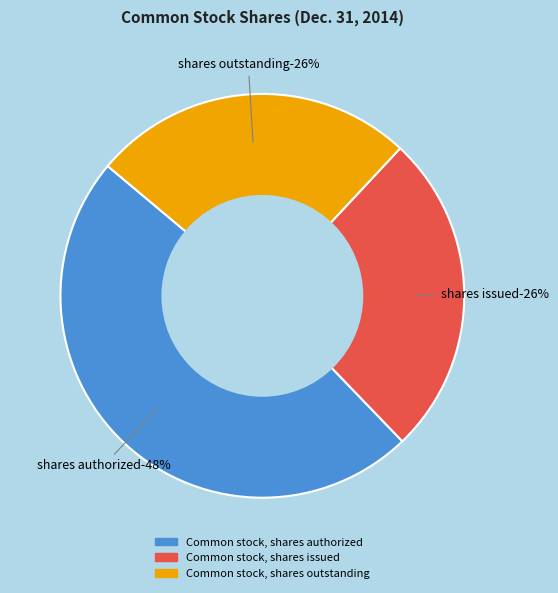

Does Common stock, shares issued account for over 50% of the chart?

No